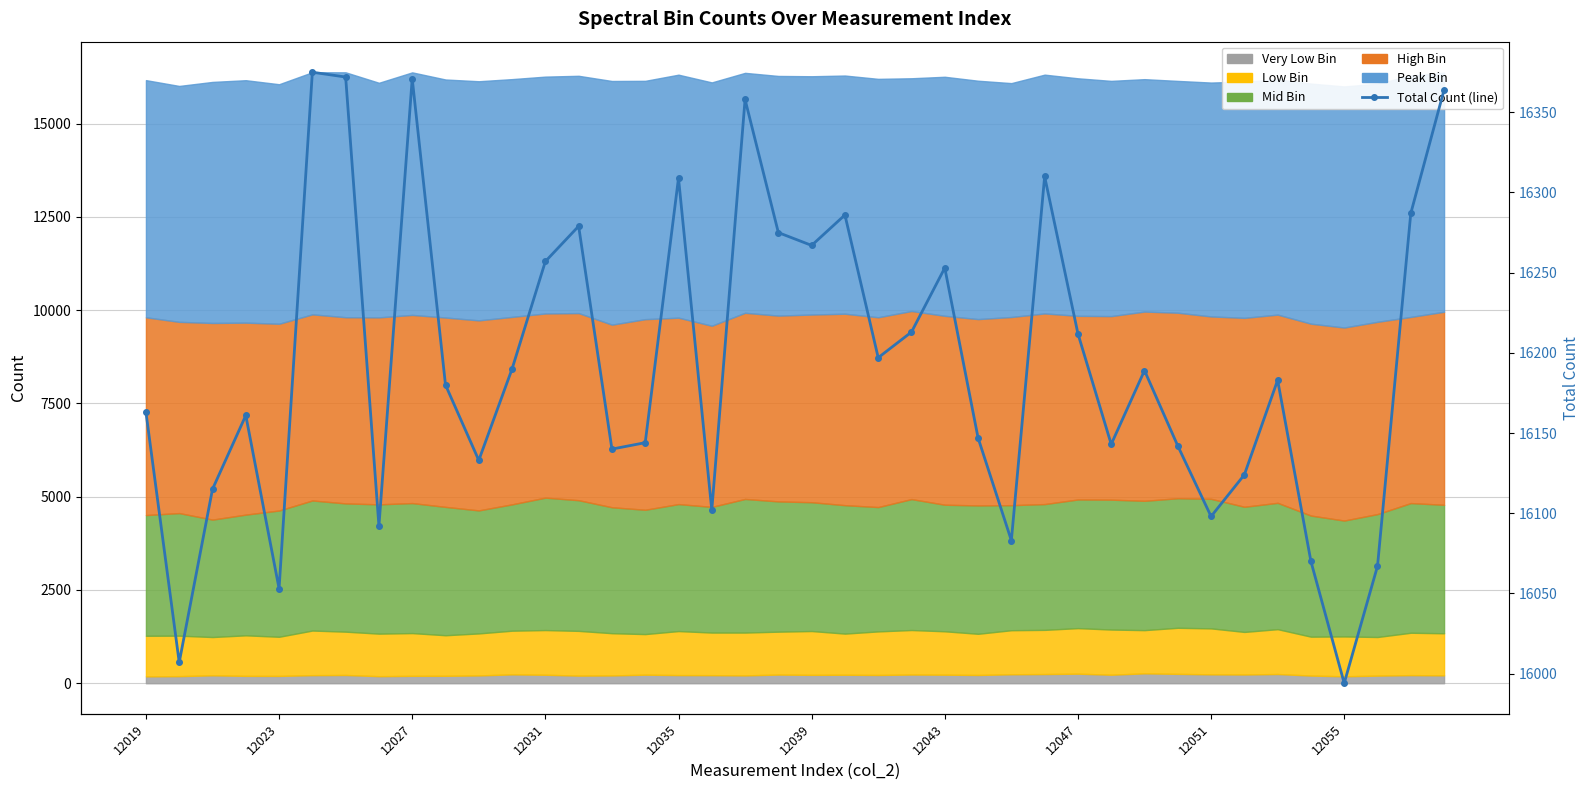

The value at 12019 is 9435. True or false?

False